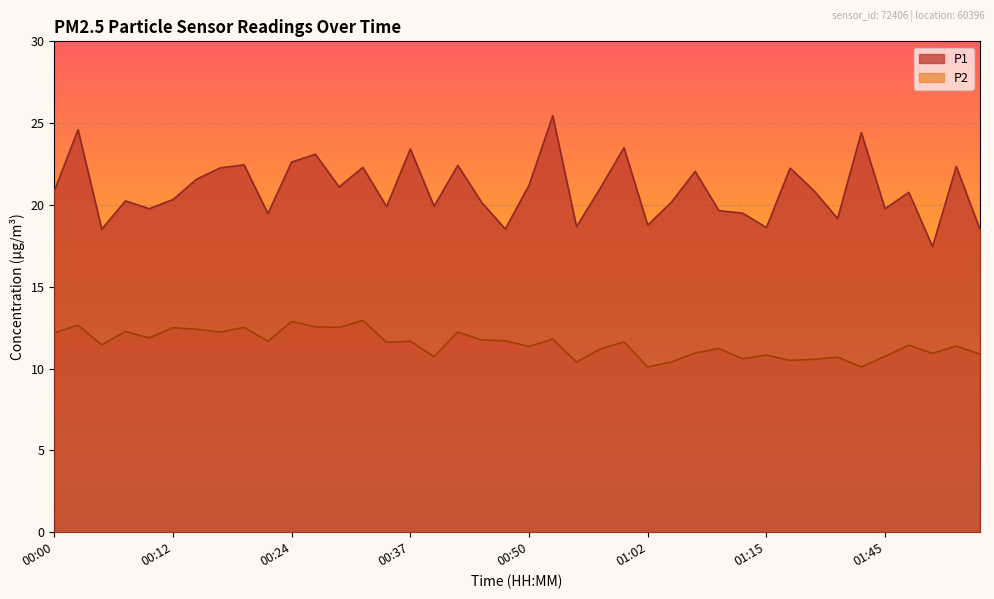

Rank the series by their average value, from highest to lowest.

P1, P2